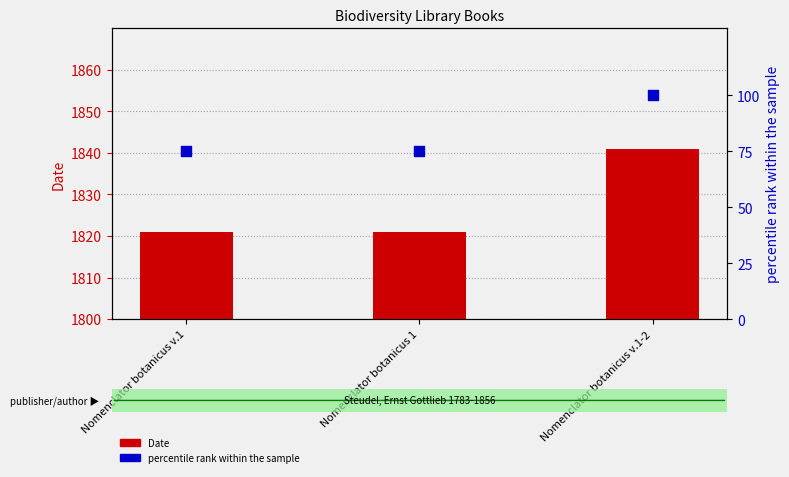

Approximately how many times larger is the value at Nomenclator botanicus v.1 compared to Nomenclator botanicus v.1-2?

0.8